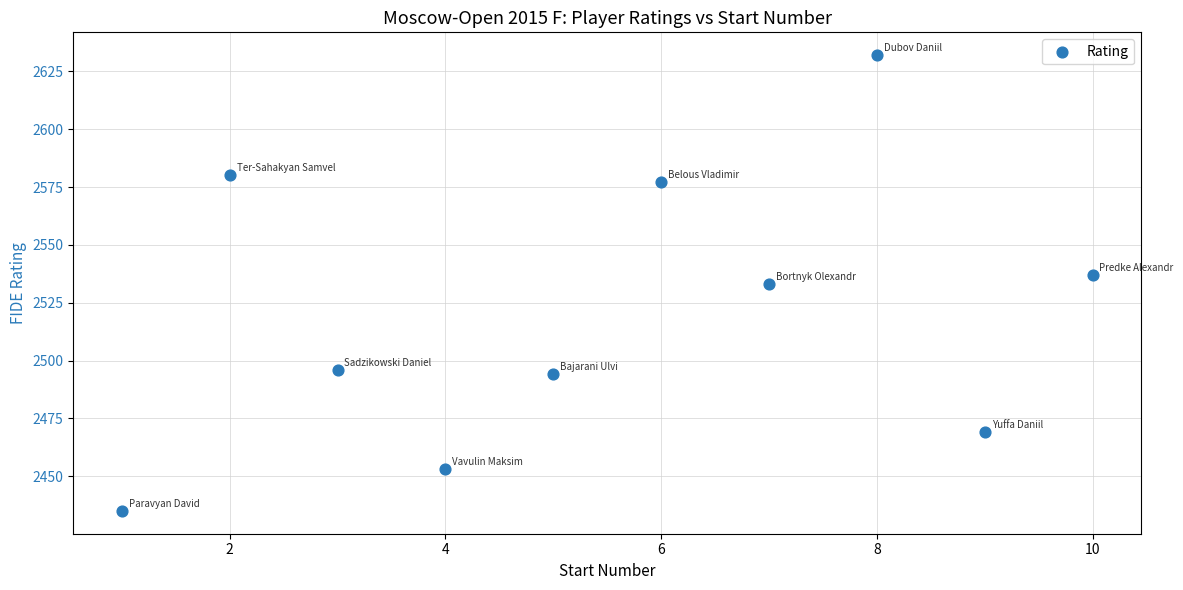

What is the average Y value?

2521